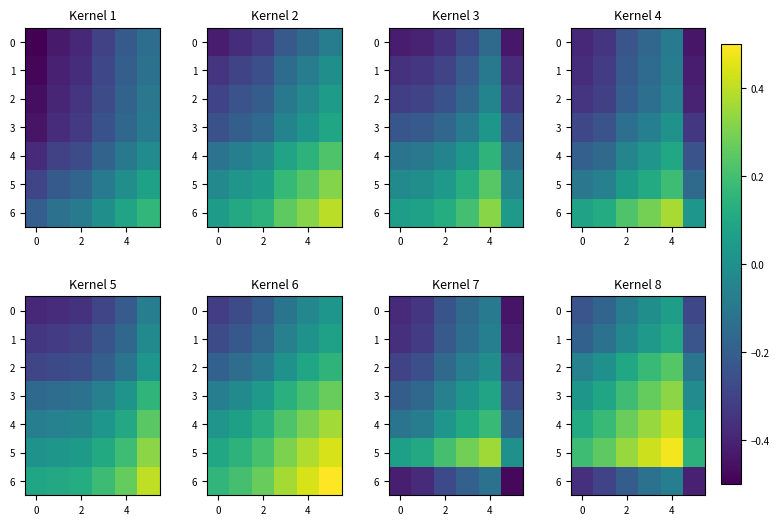

What is the sum of all 5 values?

1.8